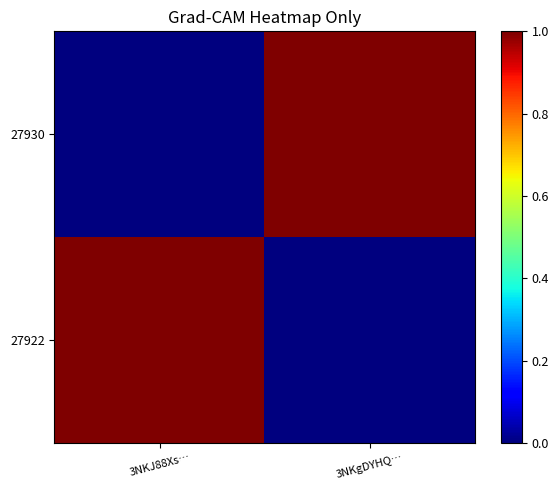

Which label corresponds to the smallest value in the chart?

3NKJ88Xs…